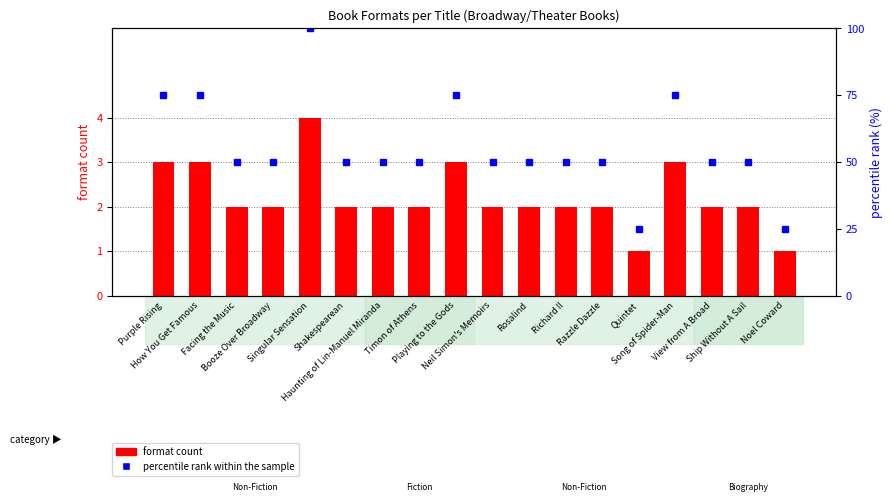

Reading left to right, what are all the values shown in this chart?

format count: 3	3	2	2	4	2	2	2	3	2	2	2	2	1	3	2	2	1
percentile rank within the sample: 75	75	50	50	100	50	50	50	75	50	50	50	50	25	75	50	50	25